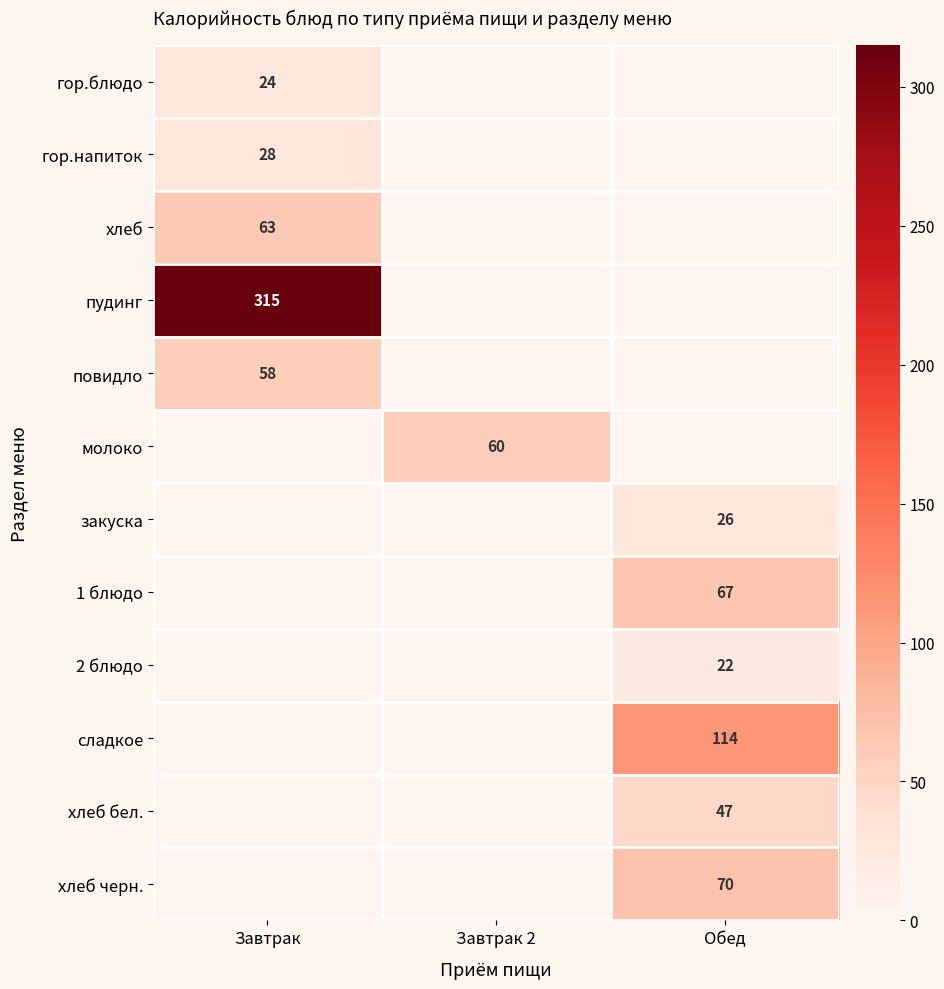

What is the total value across all series at Завтрак 2?

60